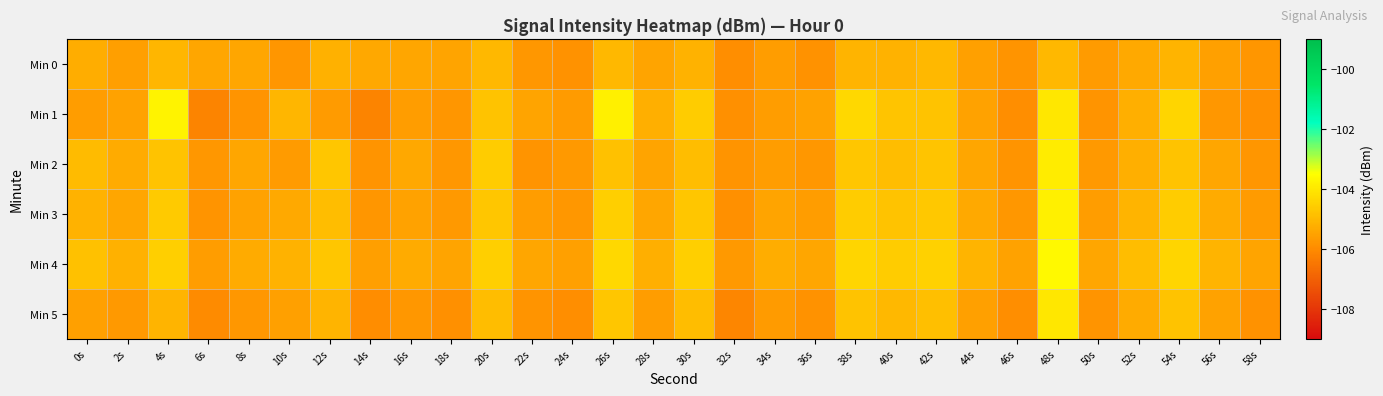

Which series has the largest total across all categories?

Min 4